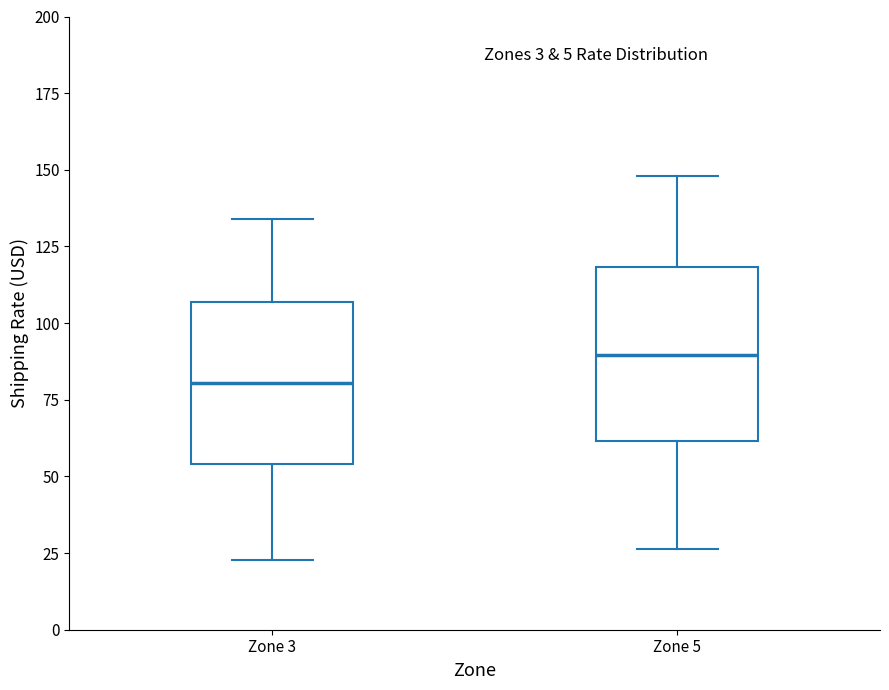

Which box has the highest median line?

Zone 5